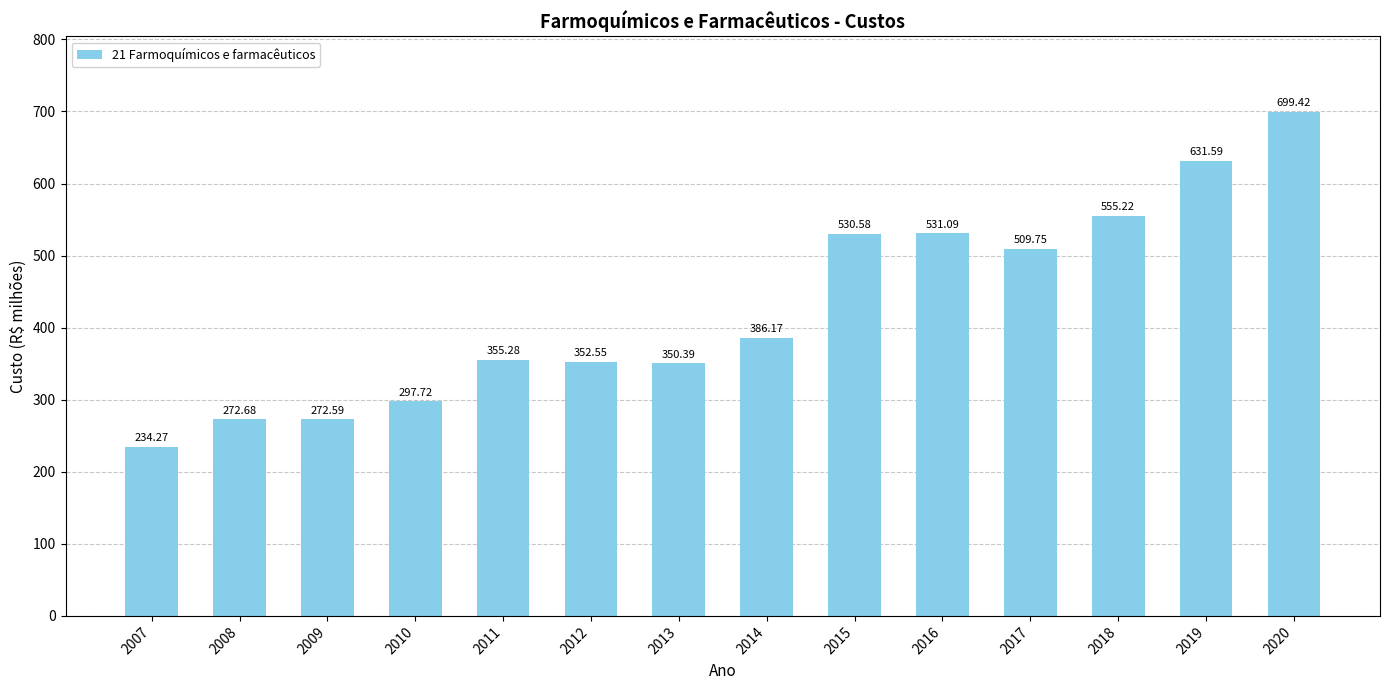

How many data points are less than 386?

7